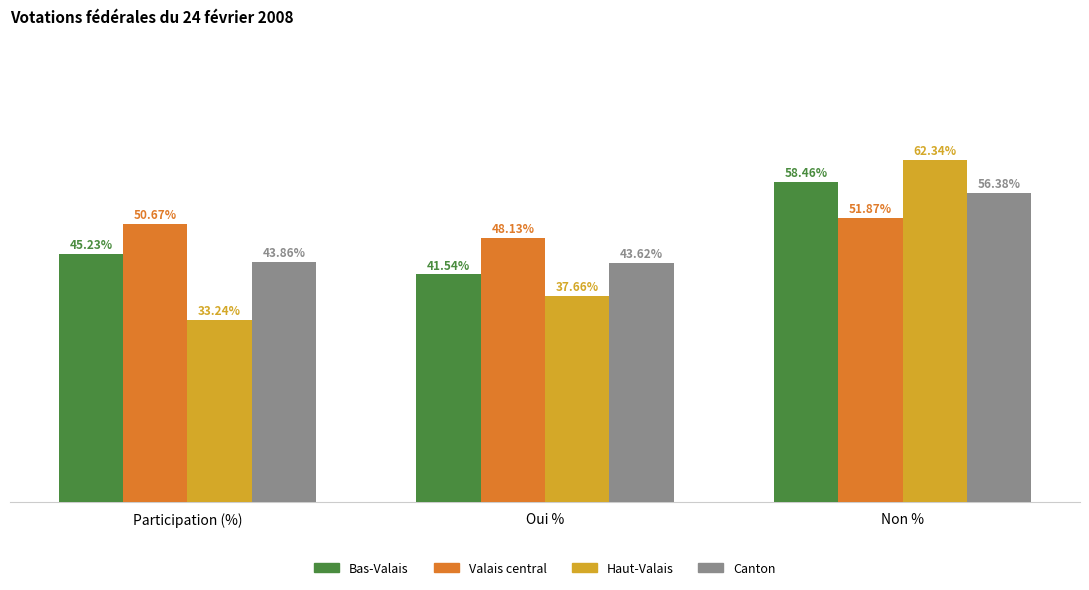

Does the chart contain stacked bars?

No